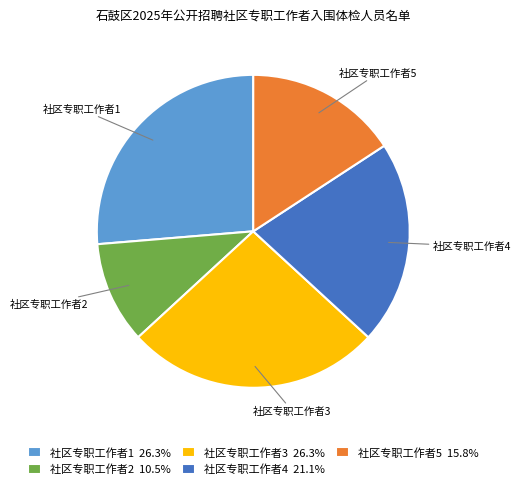

Approximately how many times larger is the value at 社区专职工作者3 compared to 社区专职工作者5?

1.7